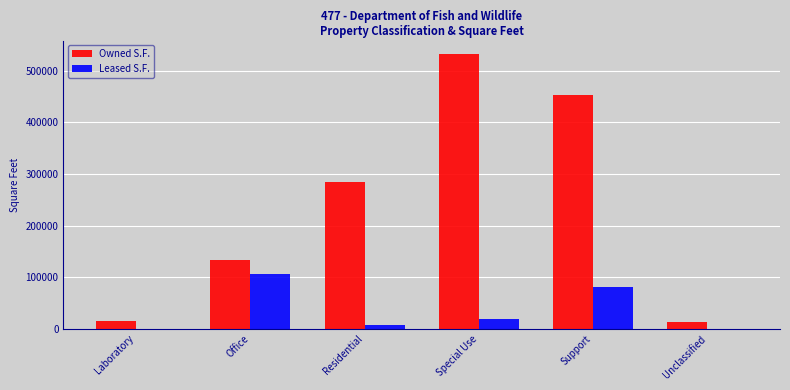

Is the value of Owned S.F. at Support greater than the value of Leased S.F. at Unclassified?

Yes